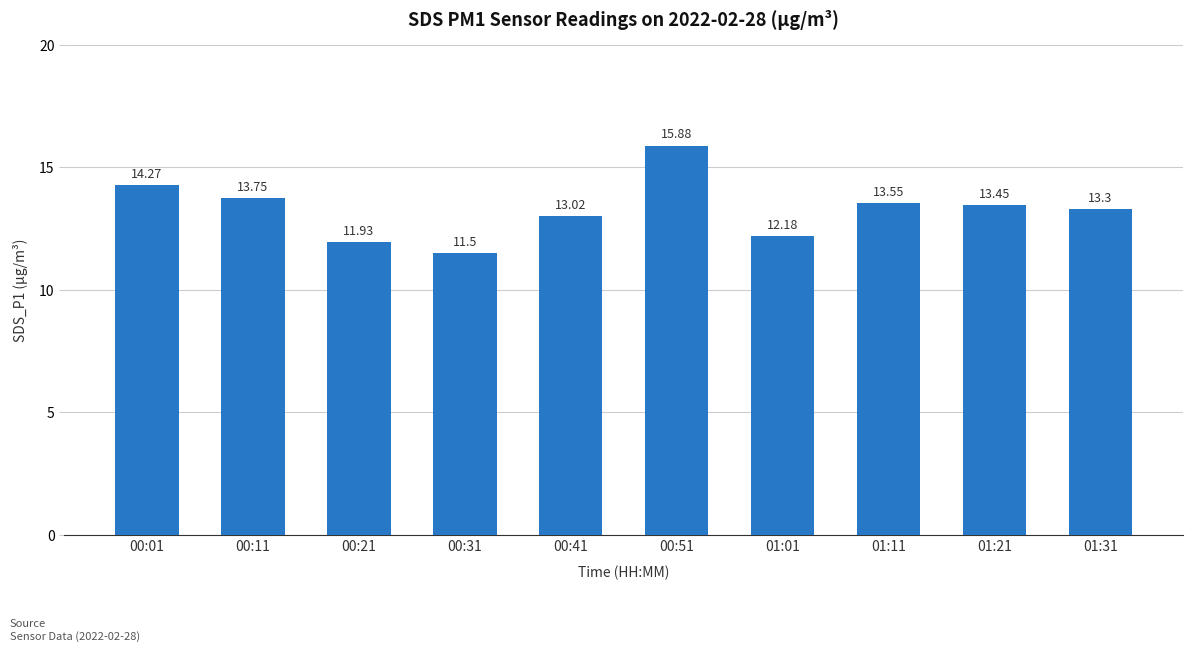

Between 01:21 and 00:31, which is larger?

01:21